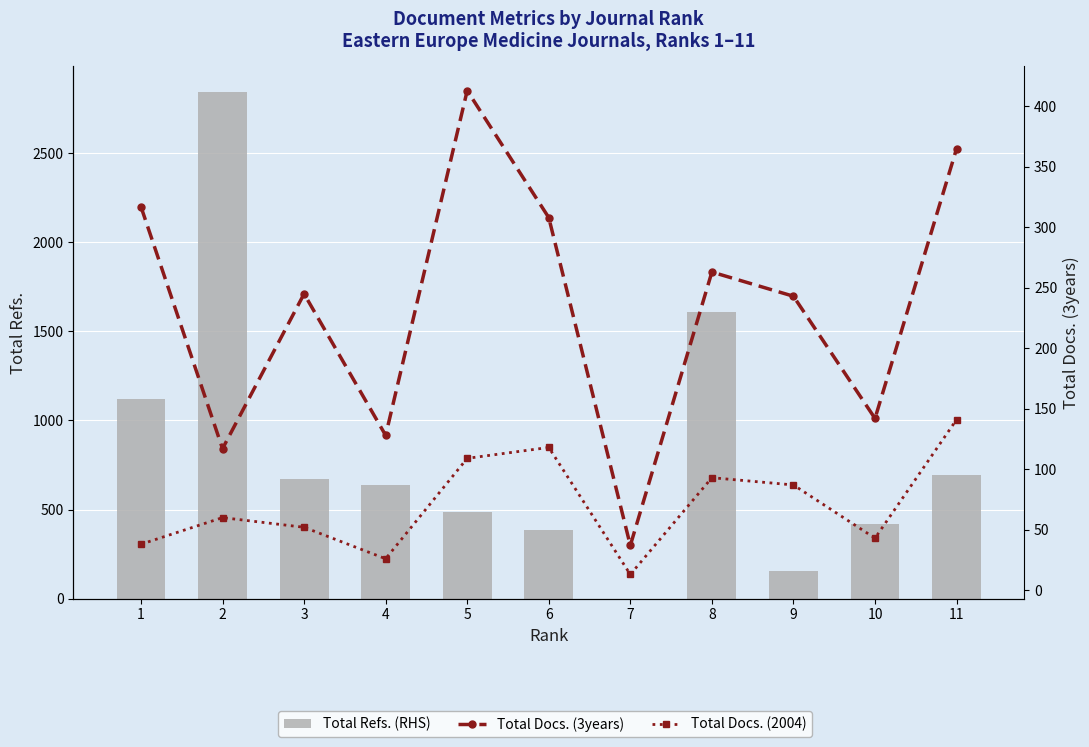

What are all the series names shown in the legend?

Total Refs. (RHS), Total Docs. (3years), Total Docs. (2004)